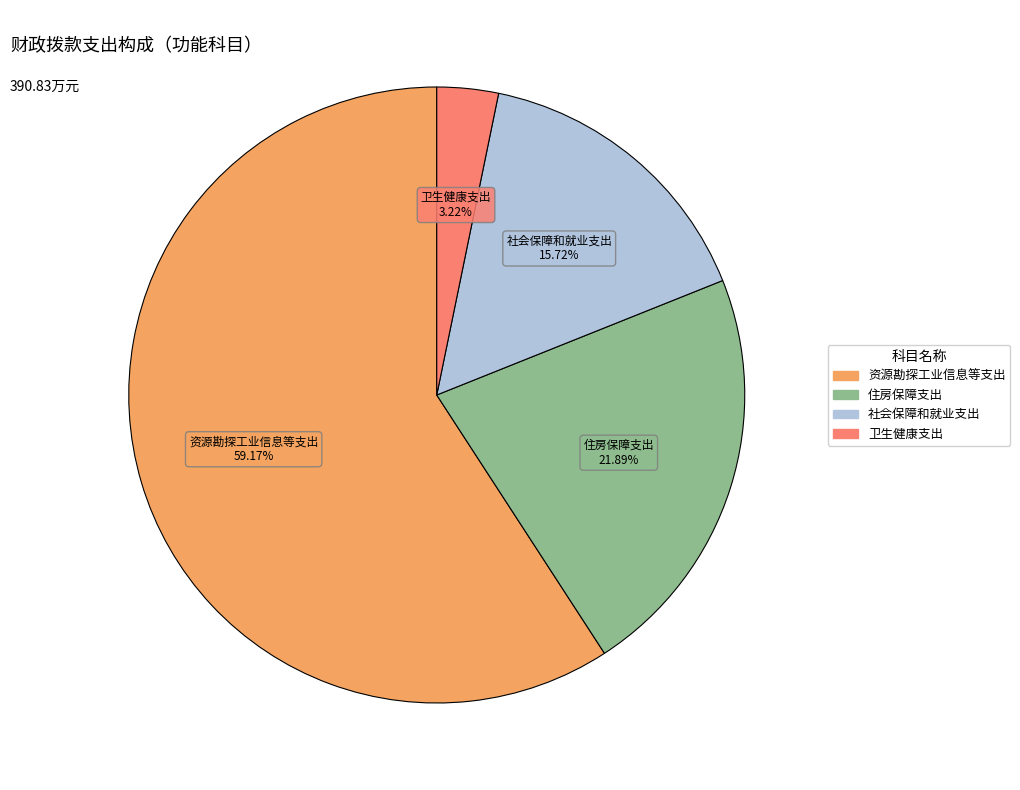

What percentage is the 住房保障支出 slice, to the nearest percent?

22%